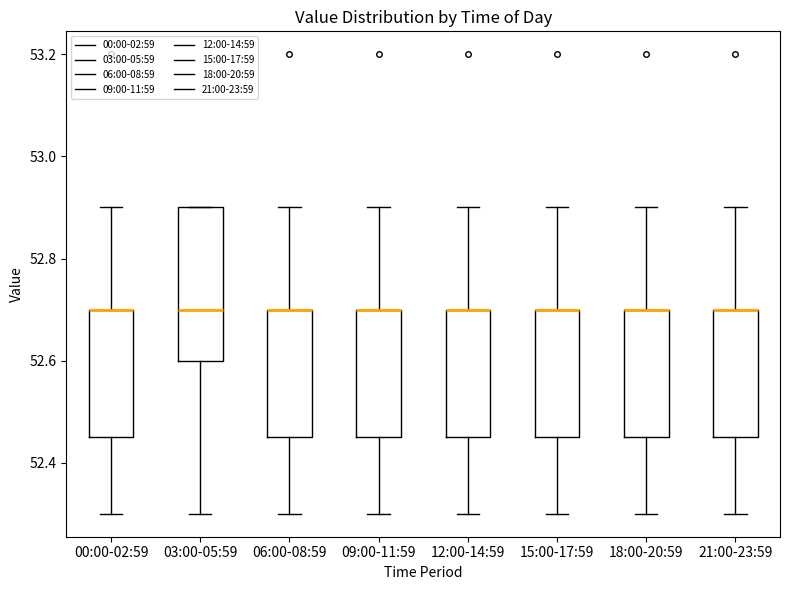

Where is the upper edge of the box for 18:00-20:59 on the y-axis? The values are not printed on the chart, so give them approximately, as read against the axis.

52.70